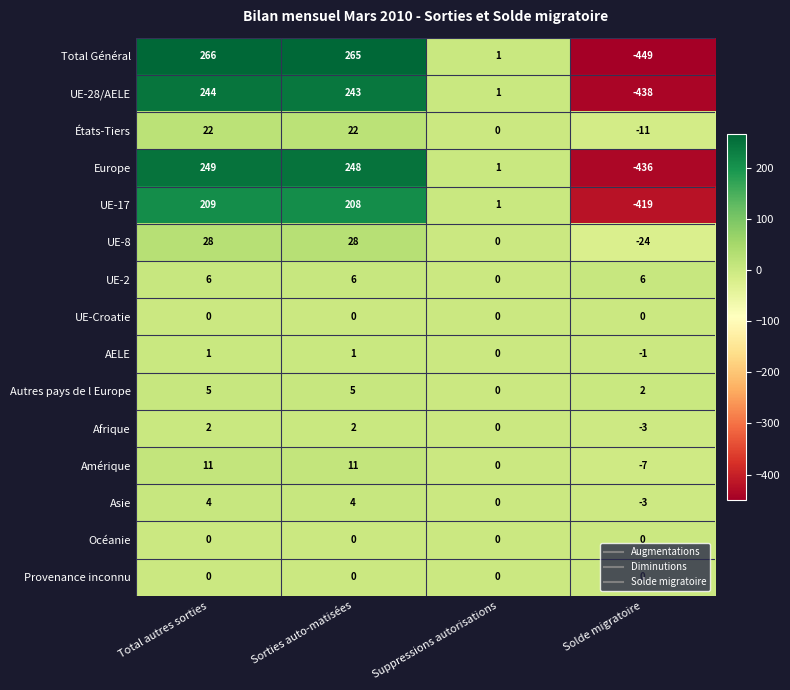

What is the spread (max minus min) of values at Suppressions autorisations?

1